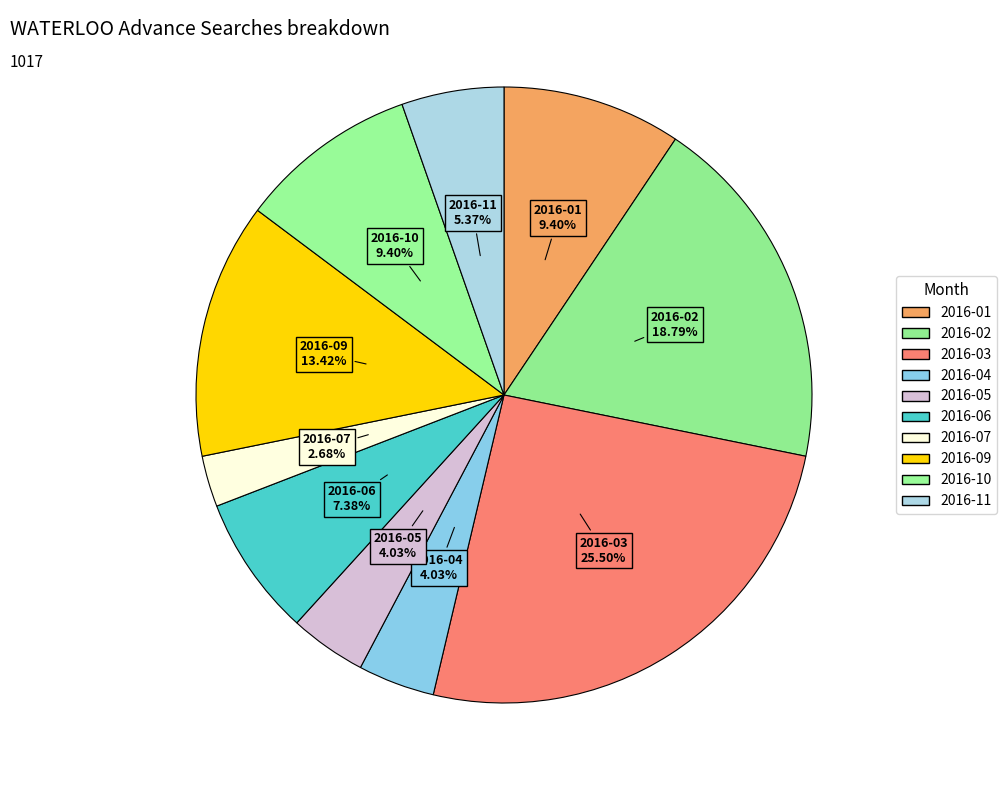

The 2016-05 slice represents 10% of the pie. True or false?

False